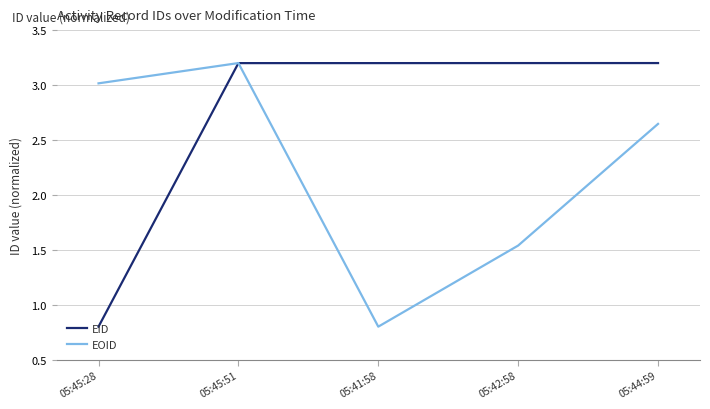

At which category is the sum across all series the highest?

05:45:51